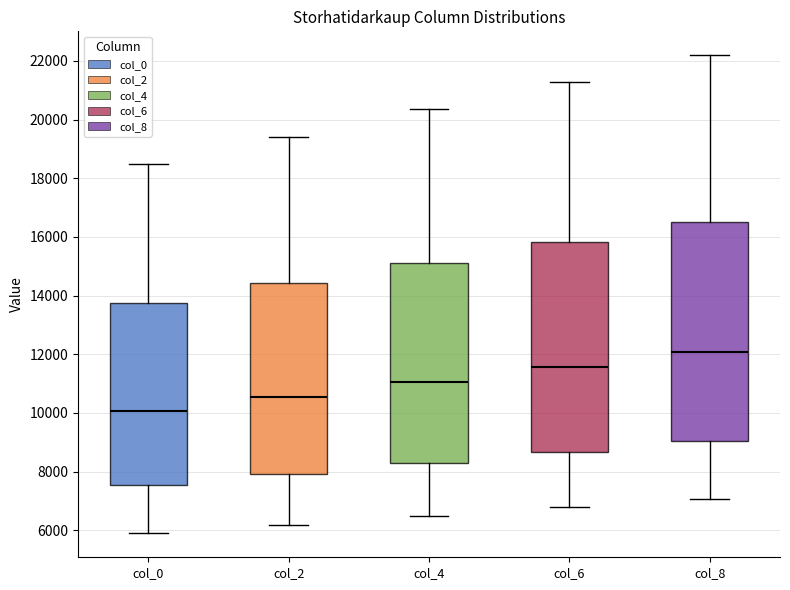

Where does the upper whisker of the box for col_4 end on the y-axis? The values are not printed on the chart, so give them approximately, as read against the axis.

20400